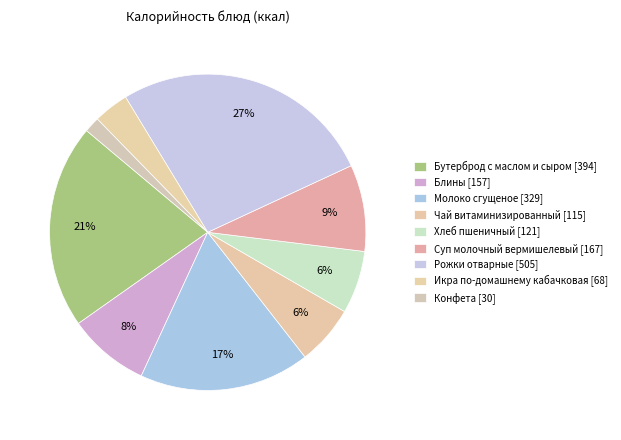

To the nearest percent, what is the average slice percentage?

11%